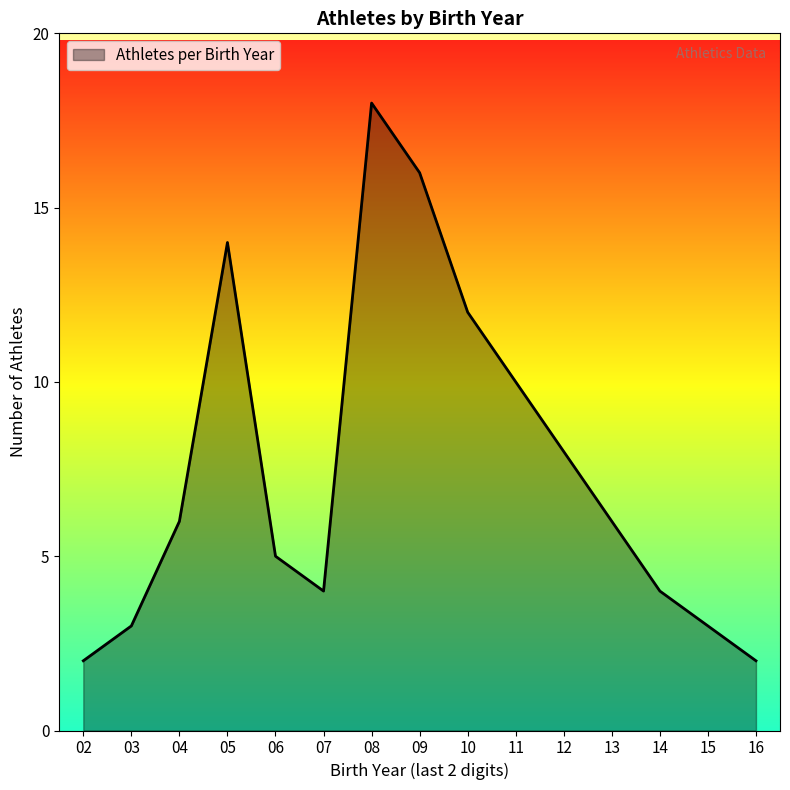

How many lines are shown in the chart?

1